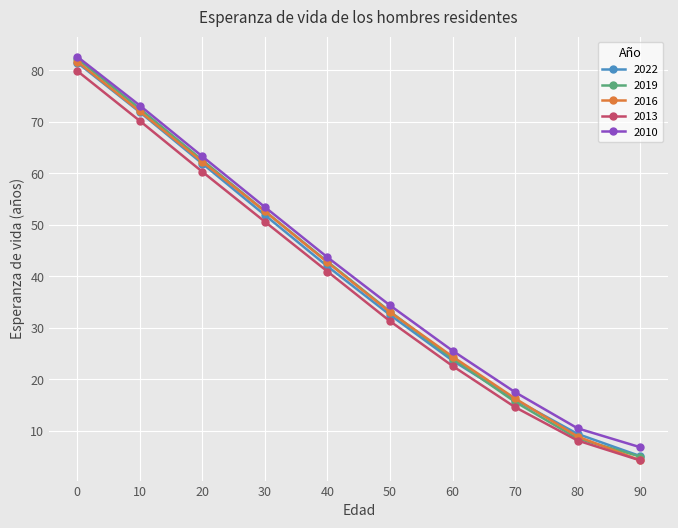

What is the spread (max minus min) of values at 70?

2.9